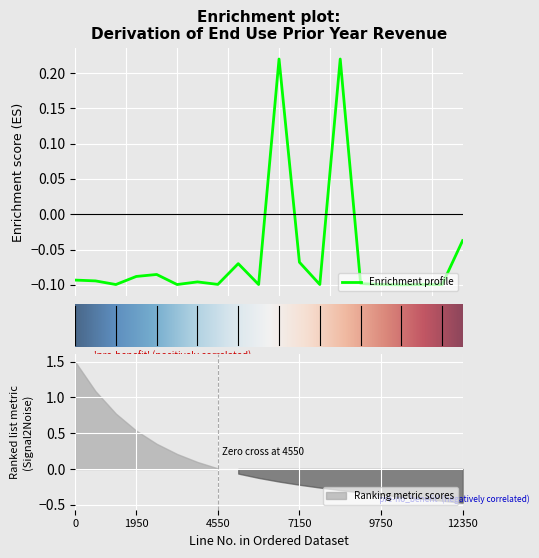

What is the difference between the second highest and second lowest values?

0.3